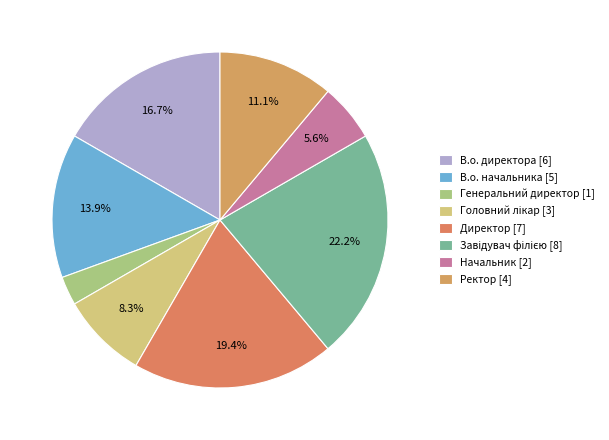

Is there any slice that represents more than half of the pie?

No